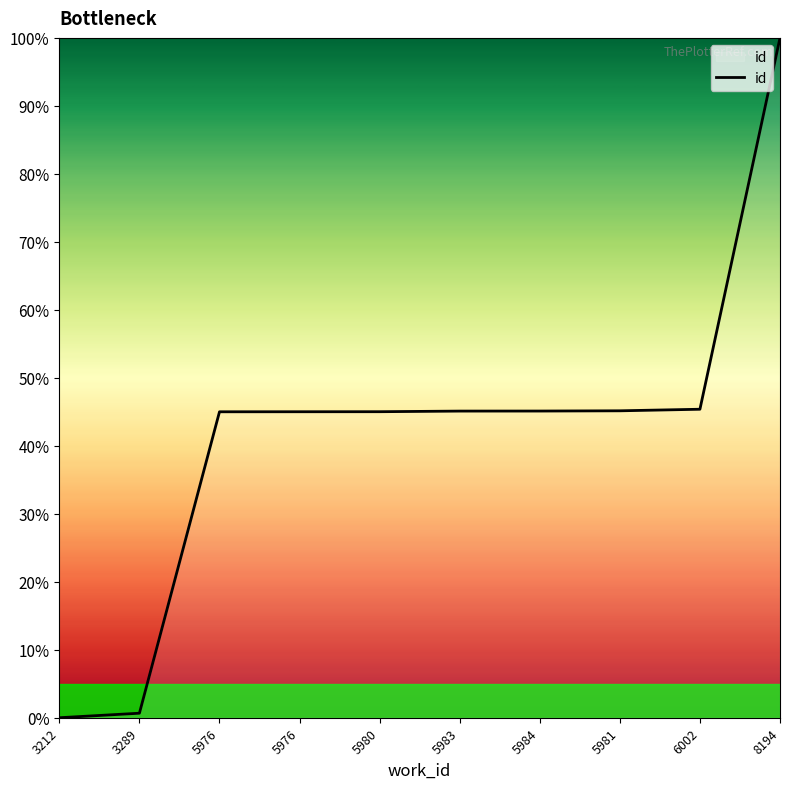

What is the greatest value displayed?

100.0